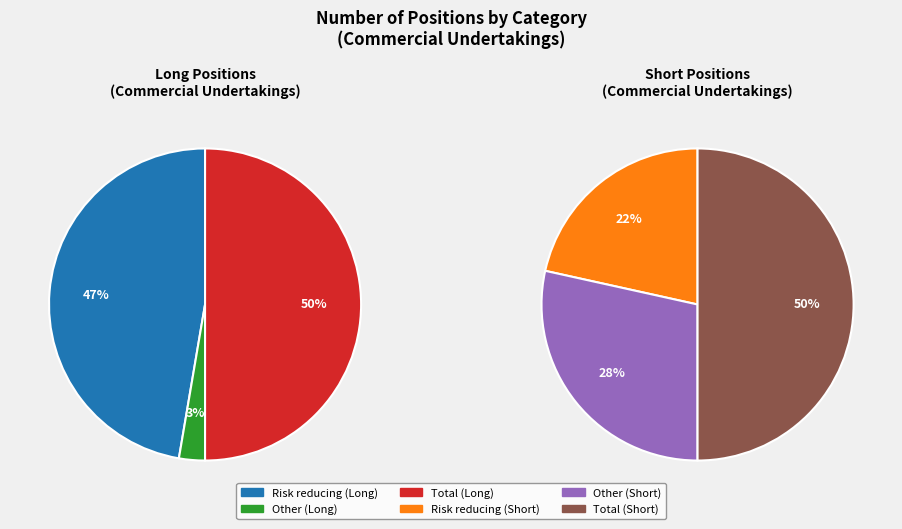

The Other slice represents 15% of the pie. True or false?

False